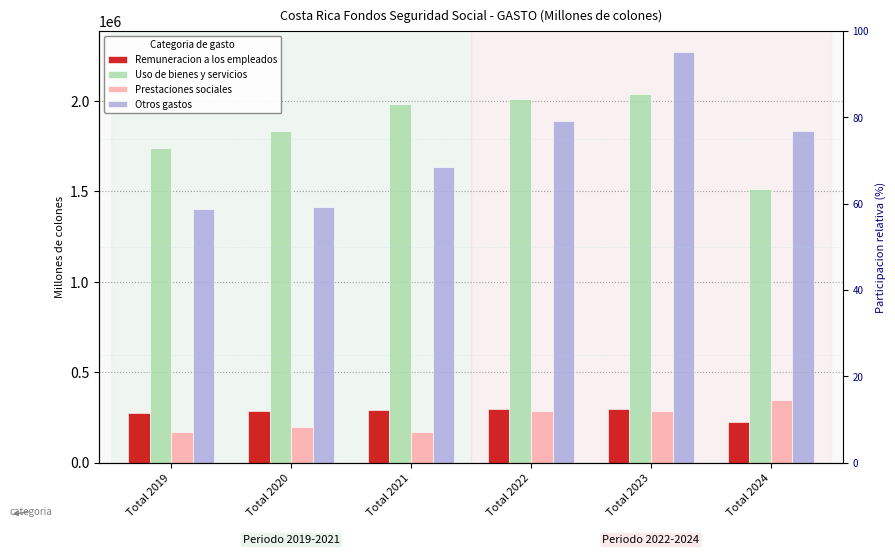

What is the value of the Otros gastos bar at the 4th from the left?

1887090.8